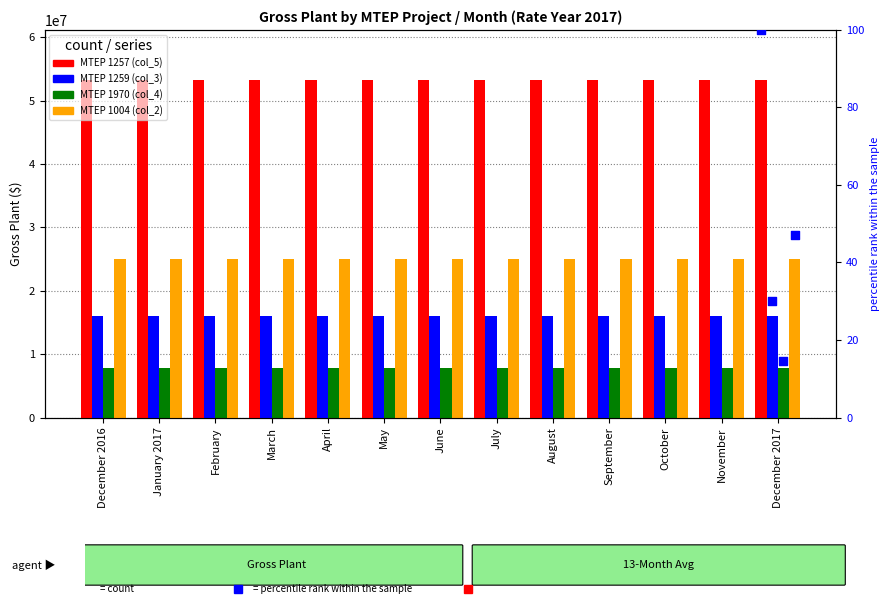

Which series contains the highest Y value?

MTEP 1257 (col_5)